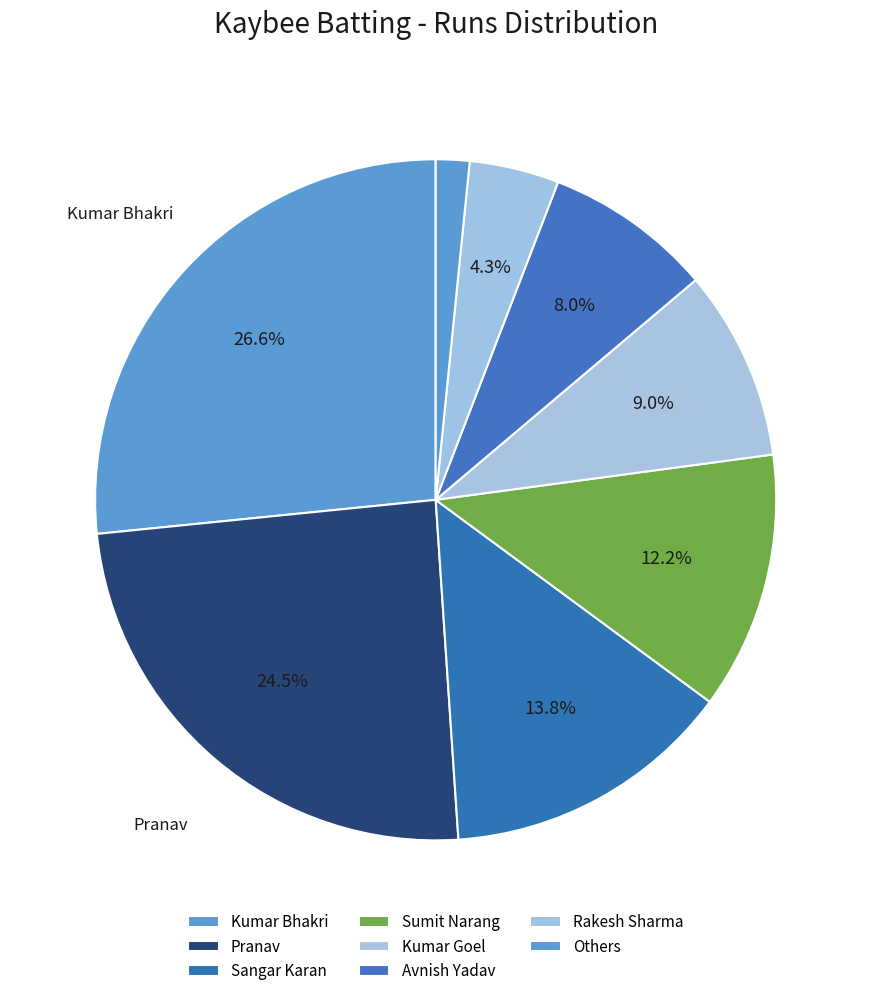

How many slices are in this pie chart?

8